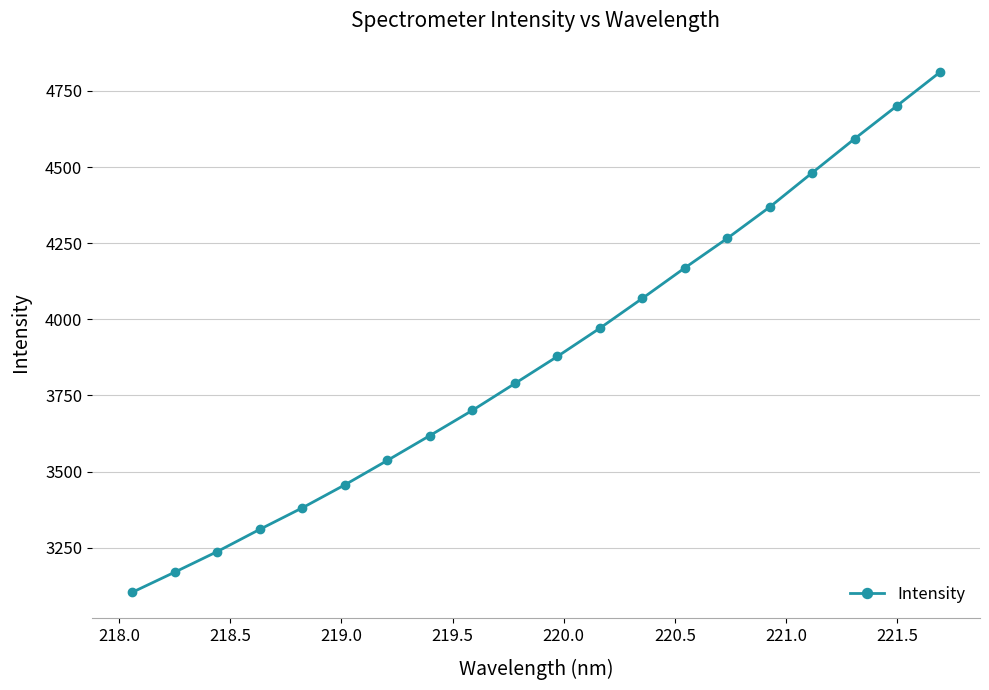

What is the value of the 17th point from the left?

4481.4